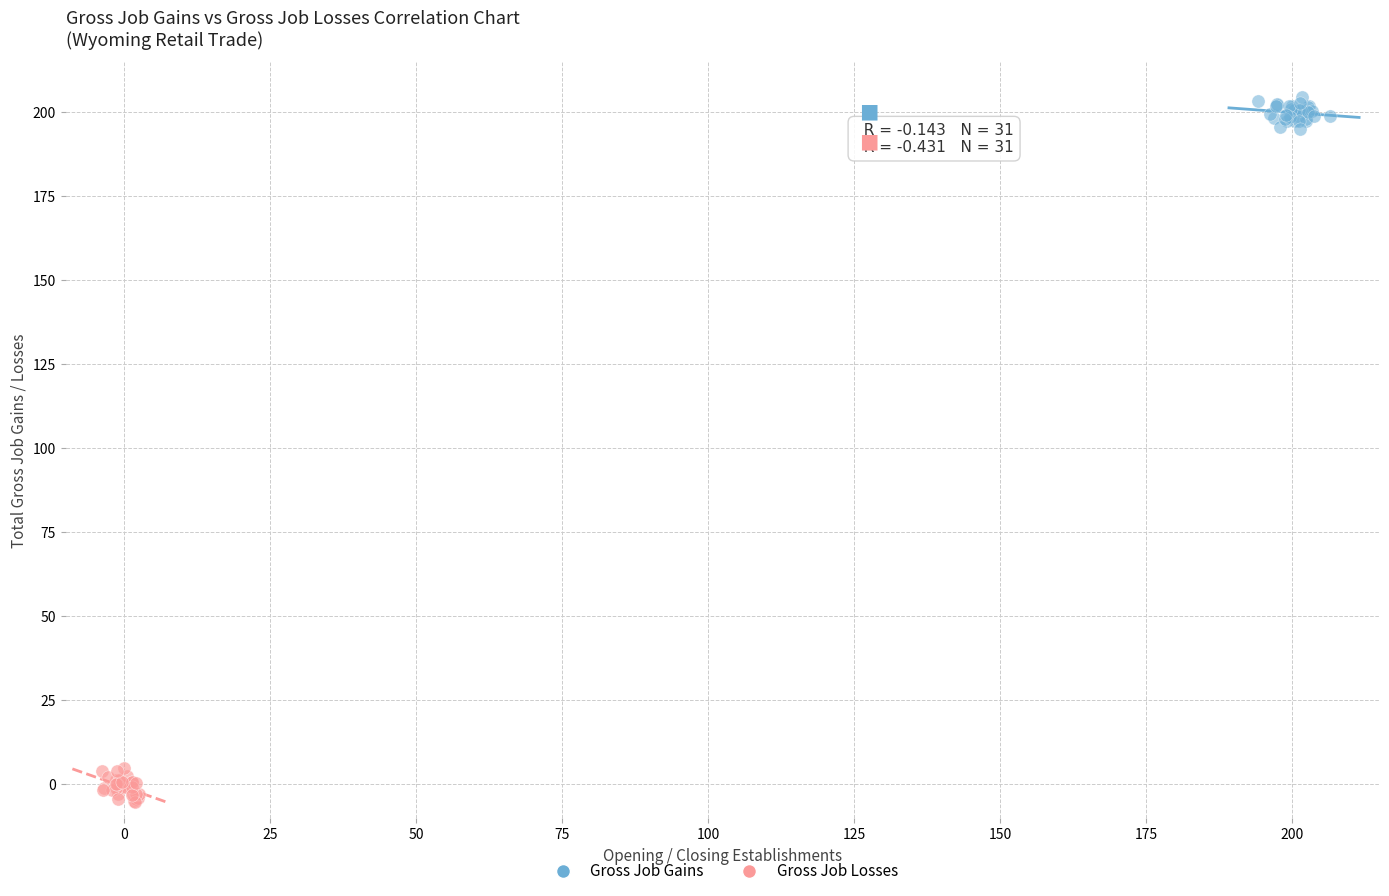

Which series contains the highest Y value?

Gross Job Gains